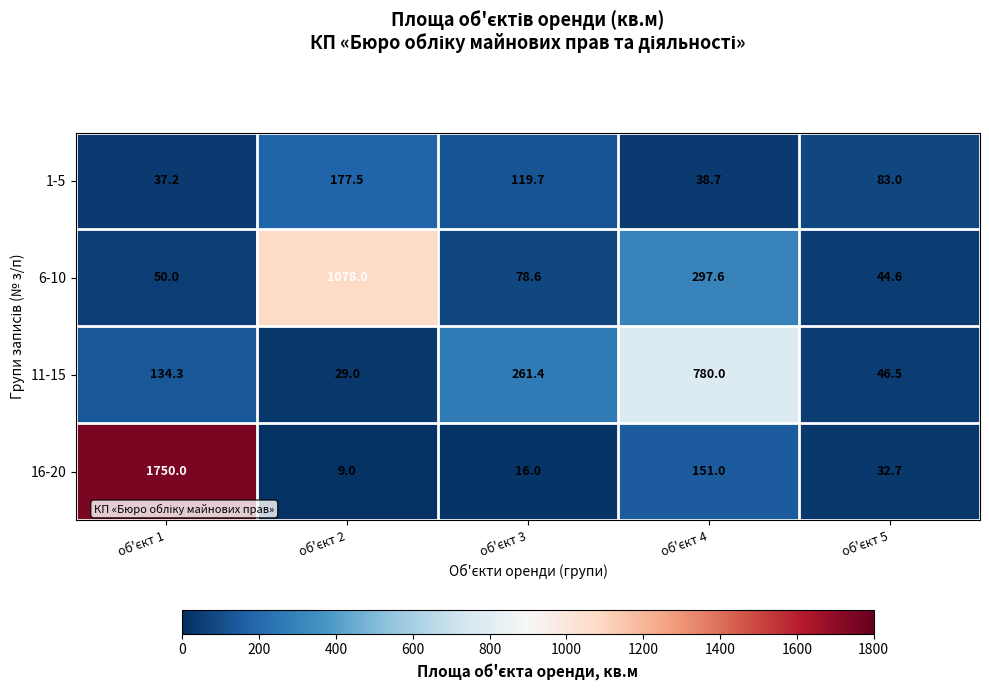

List the series in order of their overall mean, lowest first.

1-5, 11-15, 6-10, 16-20